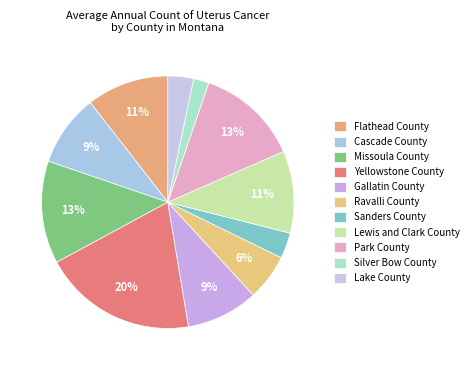

Count the number of slices in the pie.

11